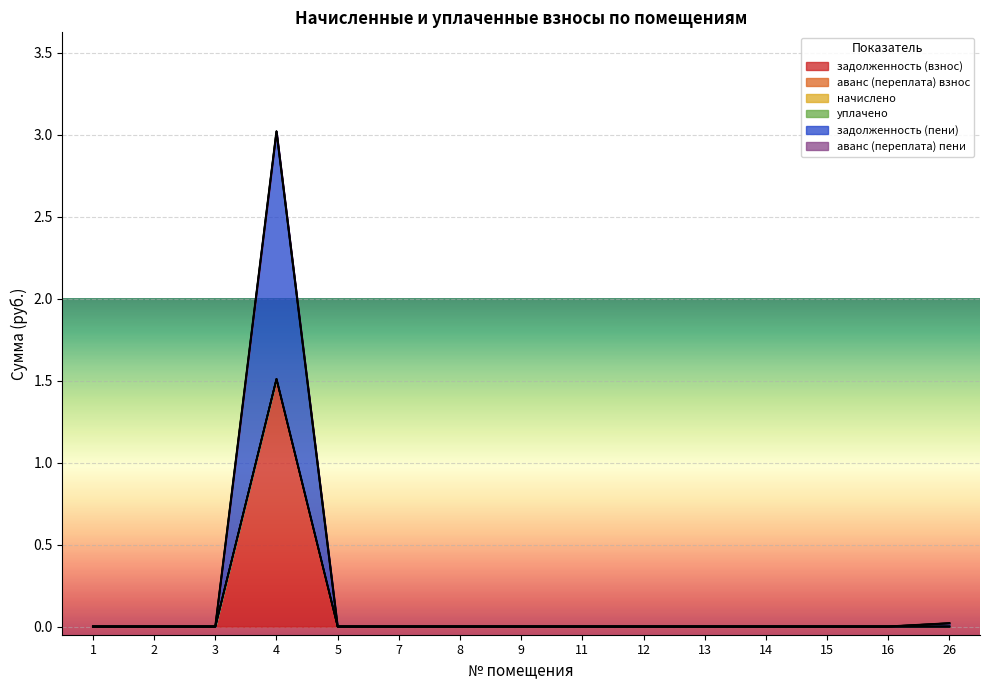

At which category is the sum across all series the highest?

4